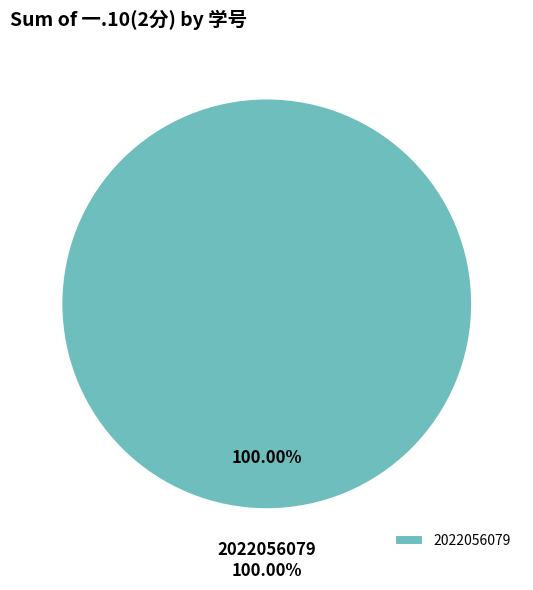

Does 2022056079 represent more than half of the total?

Yes